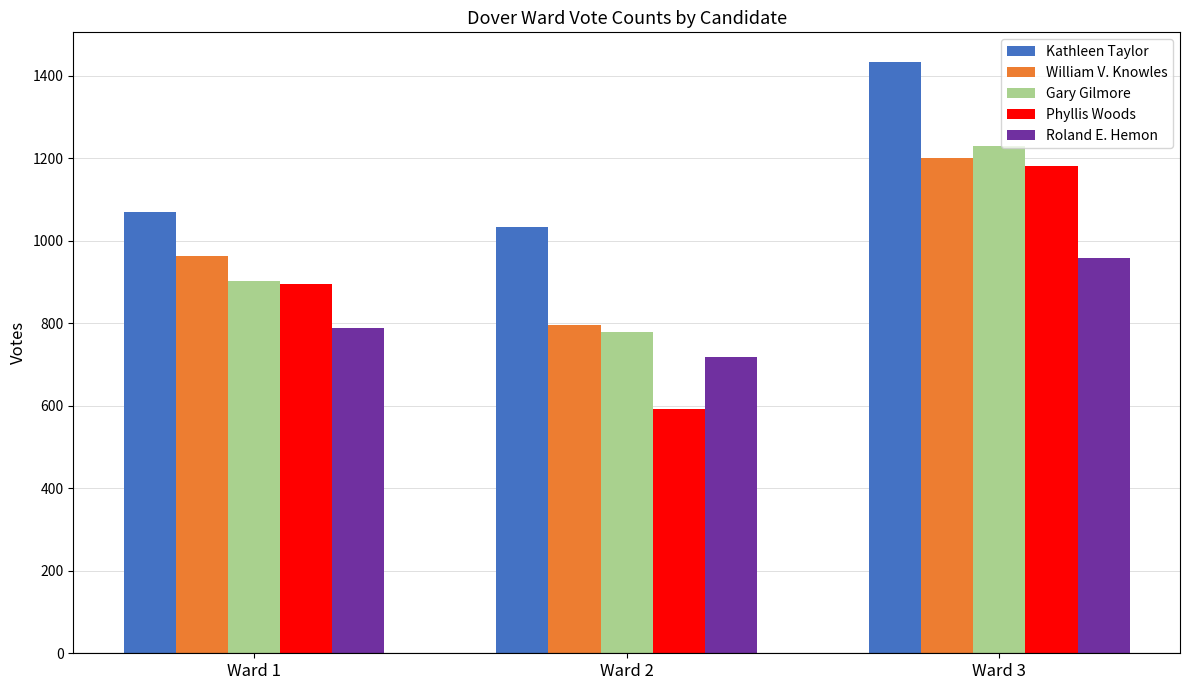

Which series changed the most between Ward 1 and Ward 2?

Phyllis Woods